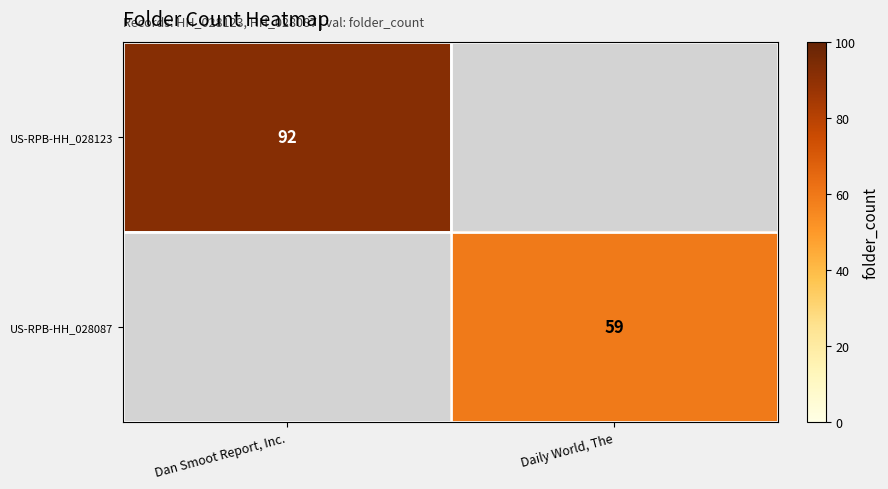

True or false: US-RPB-HH_028087 has a value of 59 at Daily World, The.

True